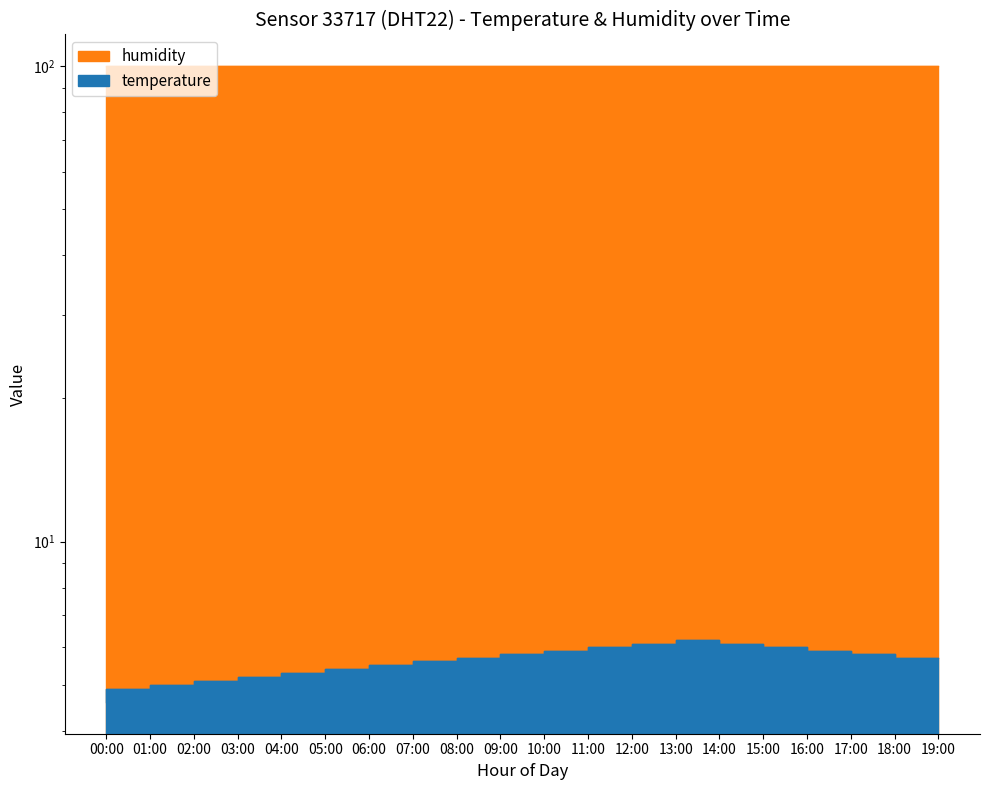

List the labels in order of value, smallest first.

00:00, 01:00, 02:00, 03:00, 04:00, 05:00, 06:00, 07:00, 08:00, 09:00, 19:00, 10:00, 18:00, 11:00, 17:00, 12:00, 16:00, 13:00, 15:00, 14:00